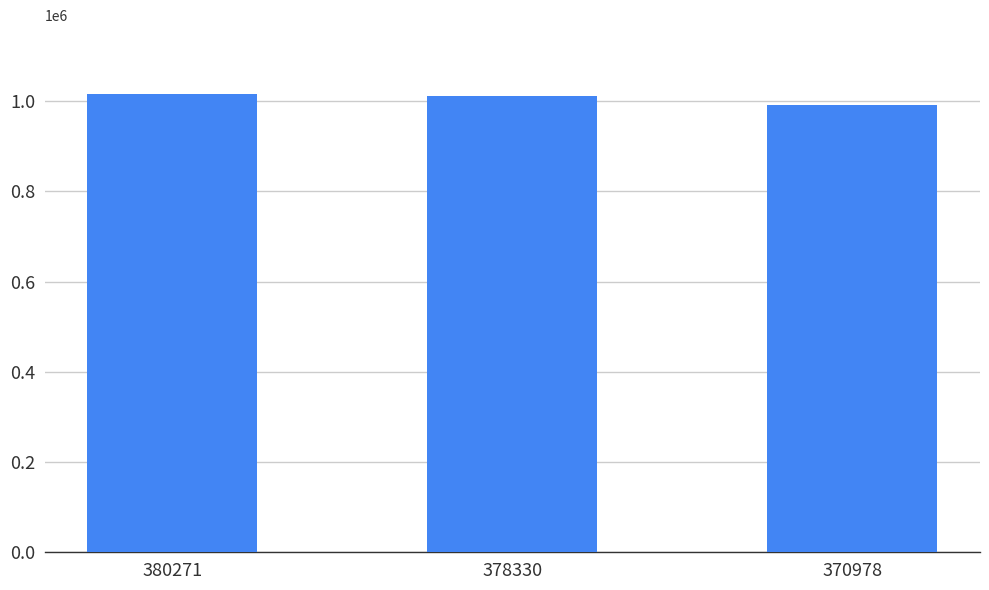

Is it true that the value at 380271 is 1015764?

True